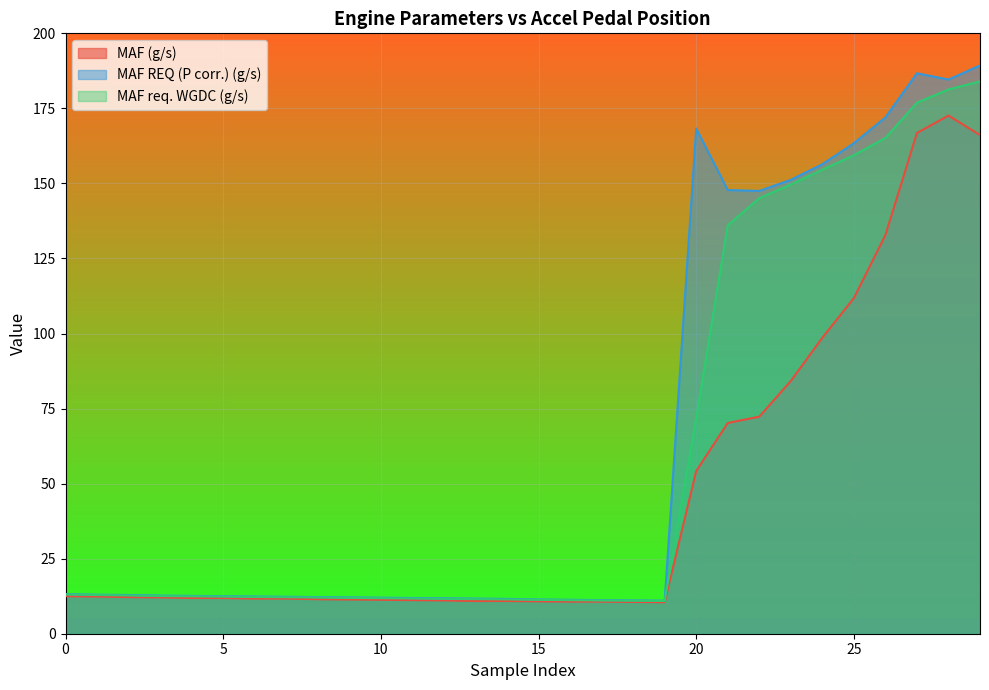

True or false: MAF REQ (P corr.) (g/s) and MAF (g/s) cross at least once.

False